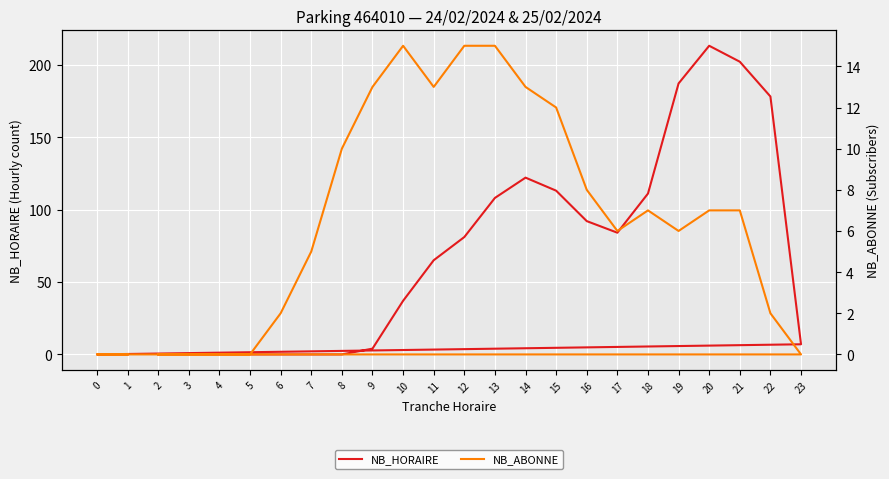

True or false: NB_HORAIRE has a value of 108 at 13.

True